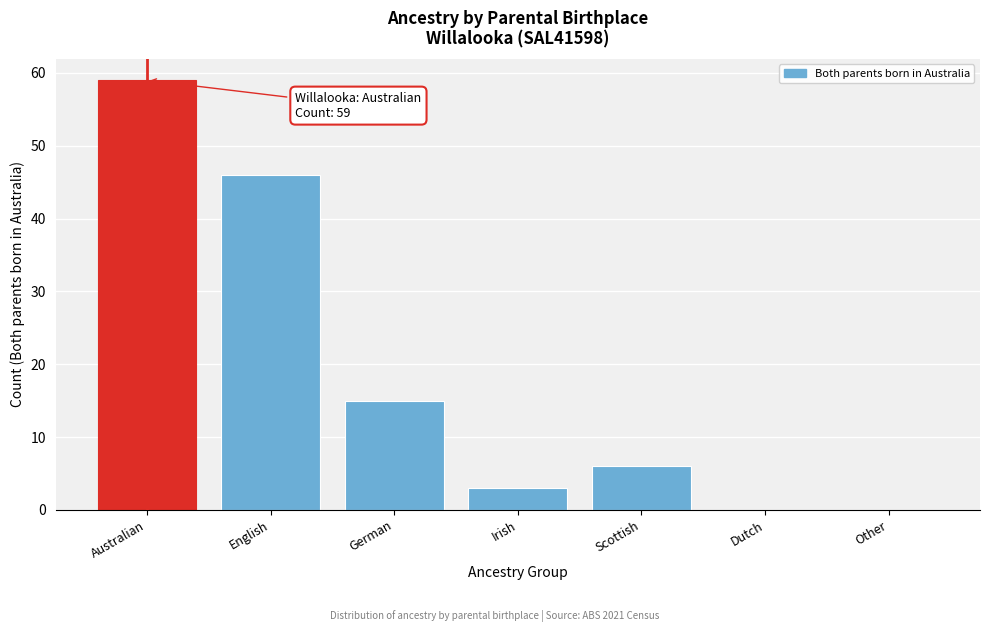

Reading right to left, list all the values displayed in this chart.

Other=0	Dutch=0	Scottish=6	Irish=3	German=15	English=46	Australian=59